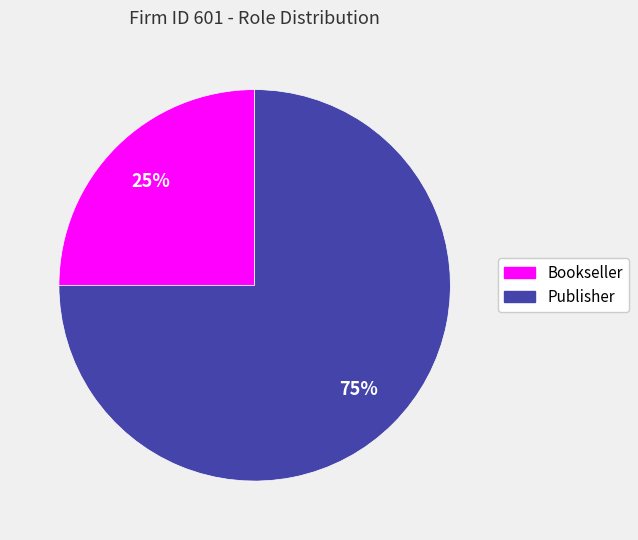

True or false: Publisher accounts for 75% of the total.

True